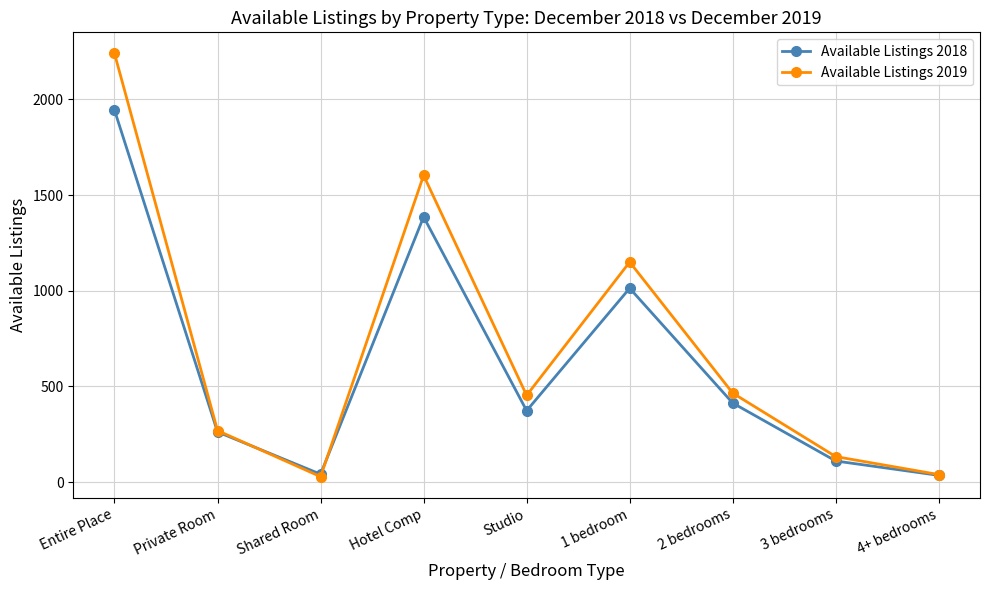

The value of Available Listings 2018 at Entire Place is 1944. True or false?

True